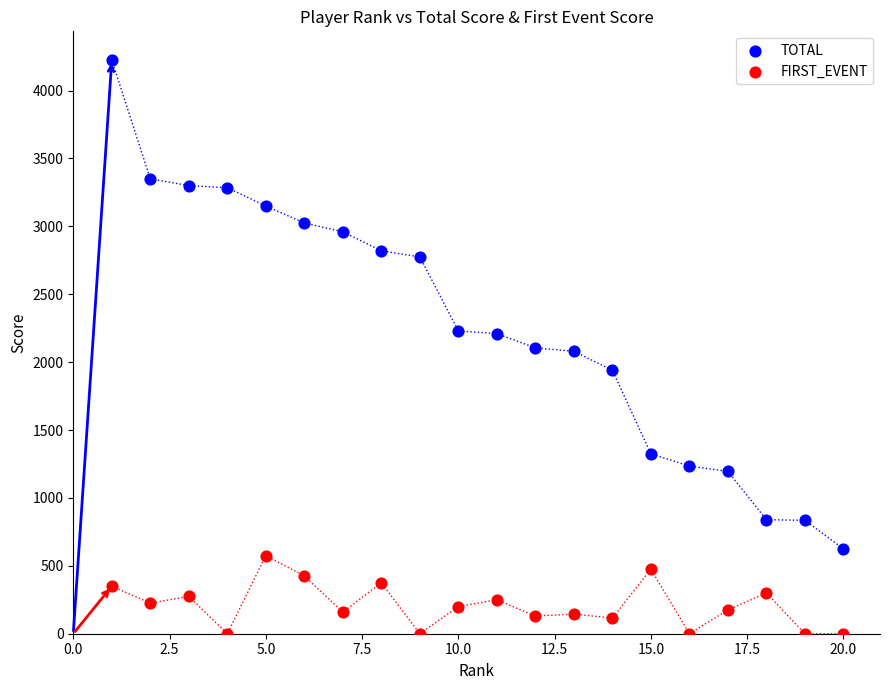

What are all the series names shown in the legend?

TOTAL, FIRST_EVENT